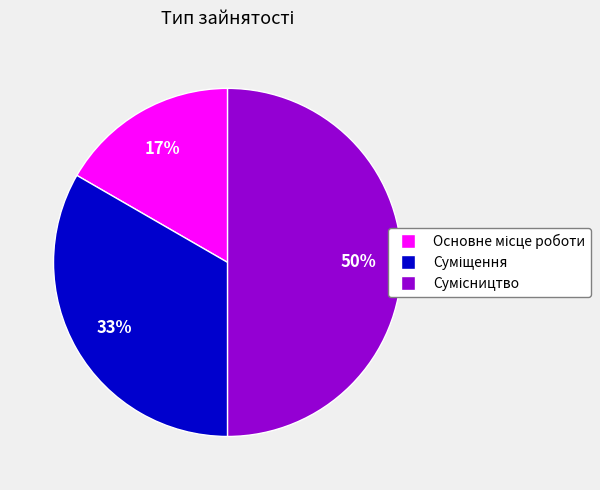

To the nearest percent, what is the average slice percentage?

33%